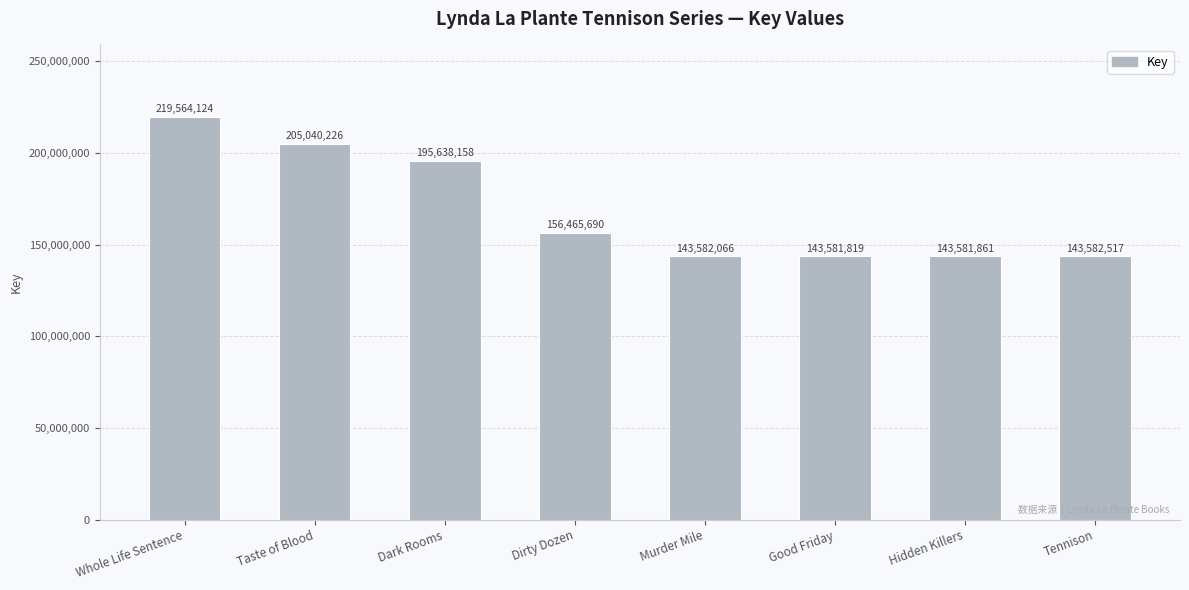

What is the average value?

168879558